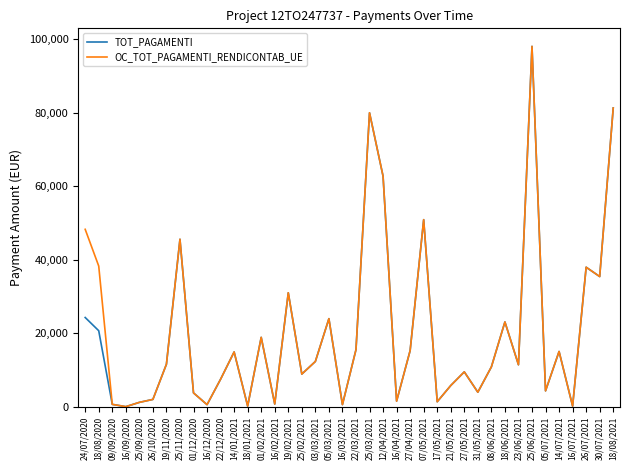

What is the average value of the OC_TOT_PAGAMENTI_RENDICONTAB_UE series?

20890.8